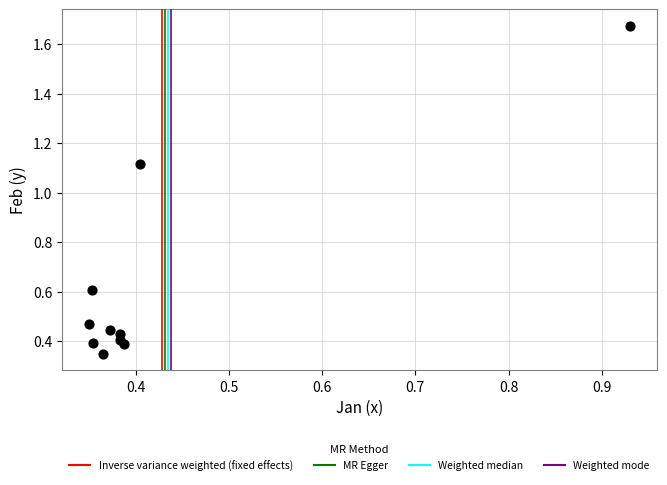

What is the average Y value?

0.6